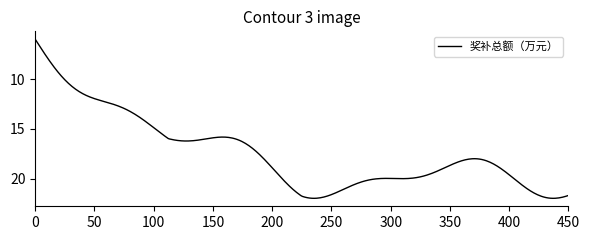

What is the difference between the maximum and minimum values?

16.0